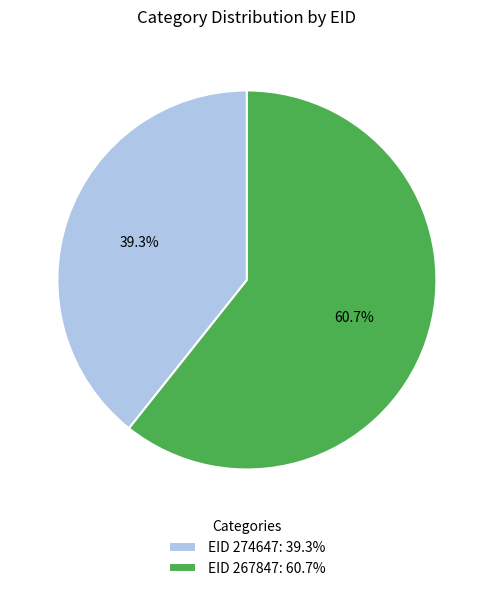

How many slices are in this pie chart?

2